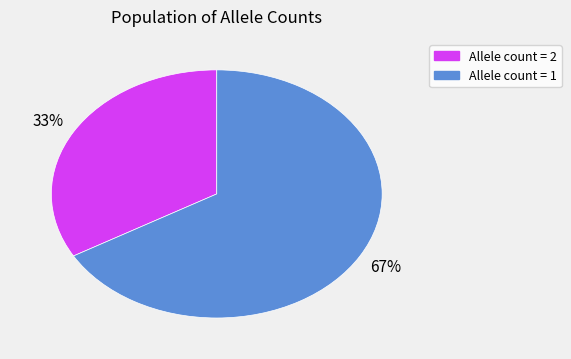

To the nearest percent, what is the average slice percentage?

50%